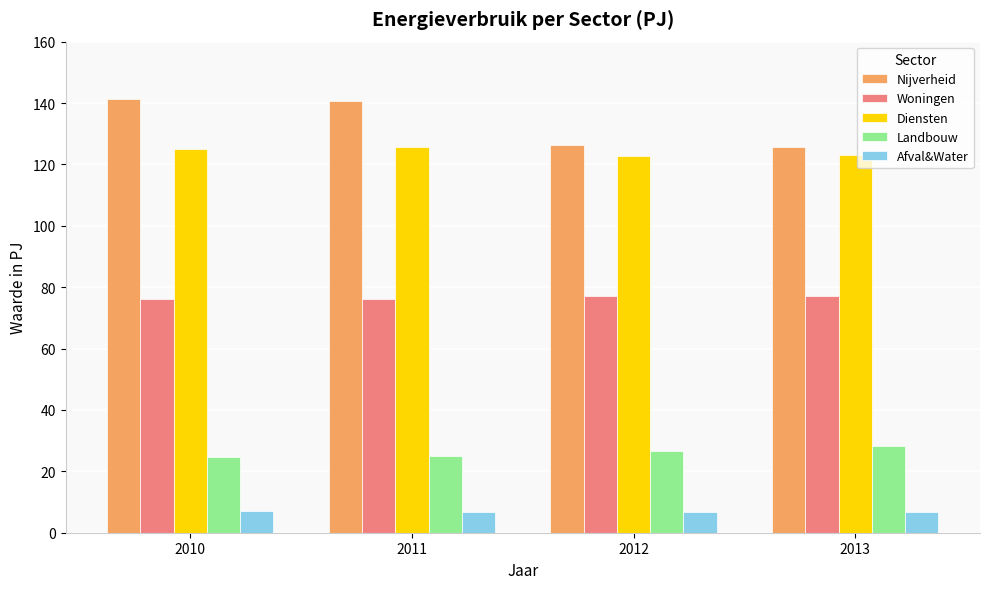

What is the difference between the Diensten values at 2011 and 2013?

2.6